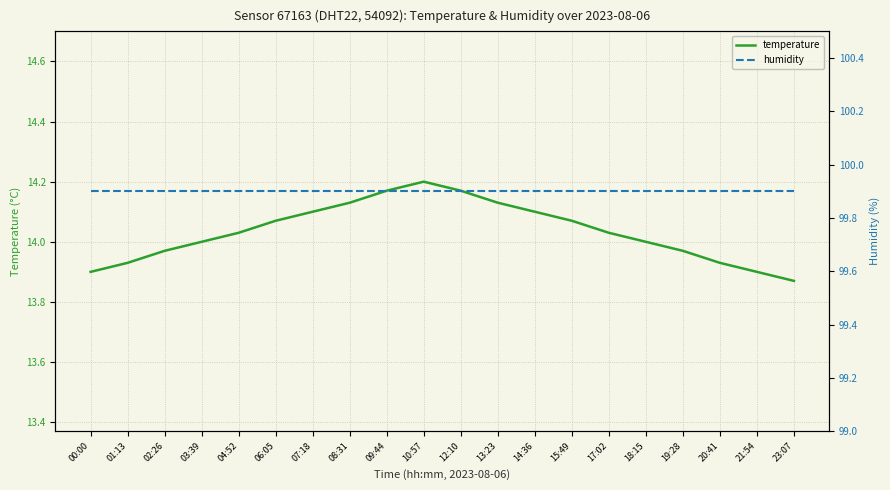

What position from the left is 00:00?

1